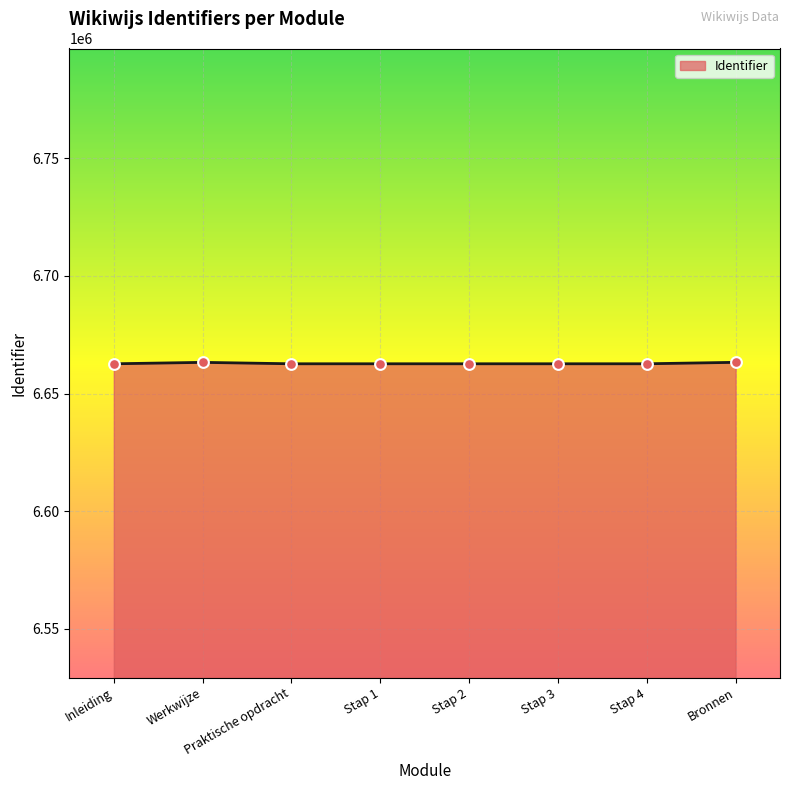

What is the ratio of the value at Werkwijze to the value at Stap 1?

1.0